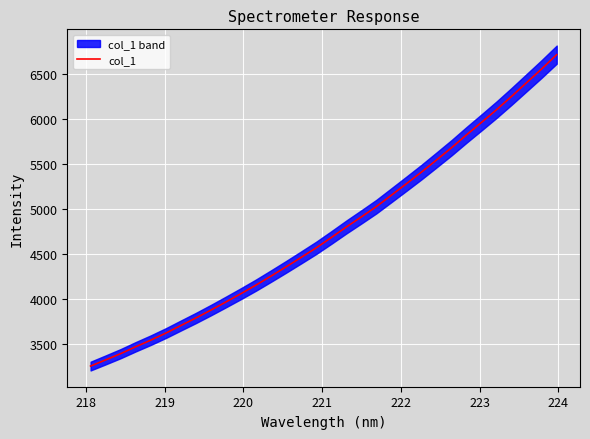

What is the lowest value of the col_1 series?

3255.5